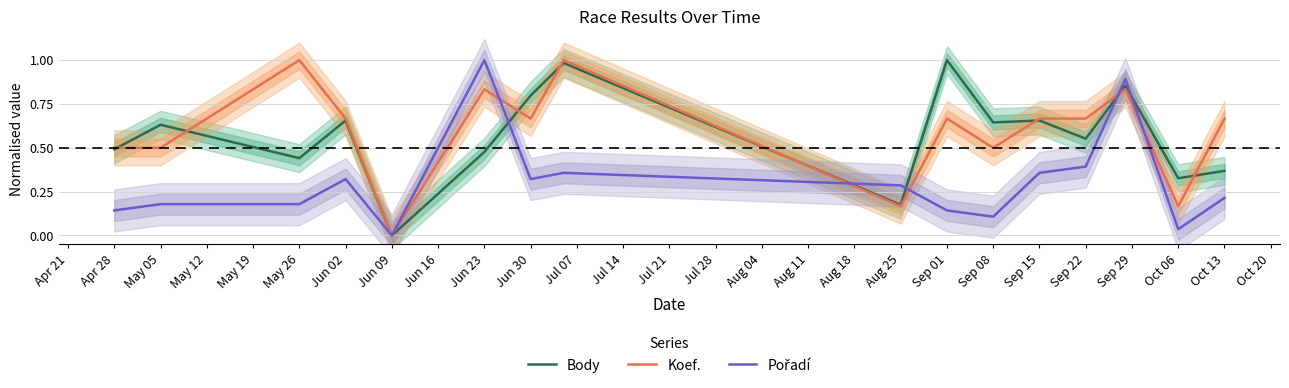

What is the difference between the second highest and second lowest values in the Body series?

0.8